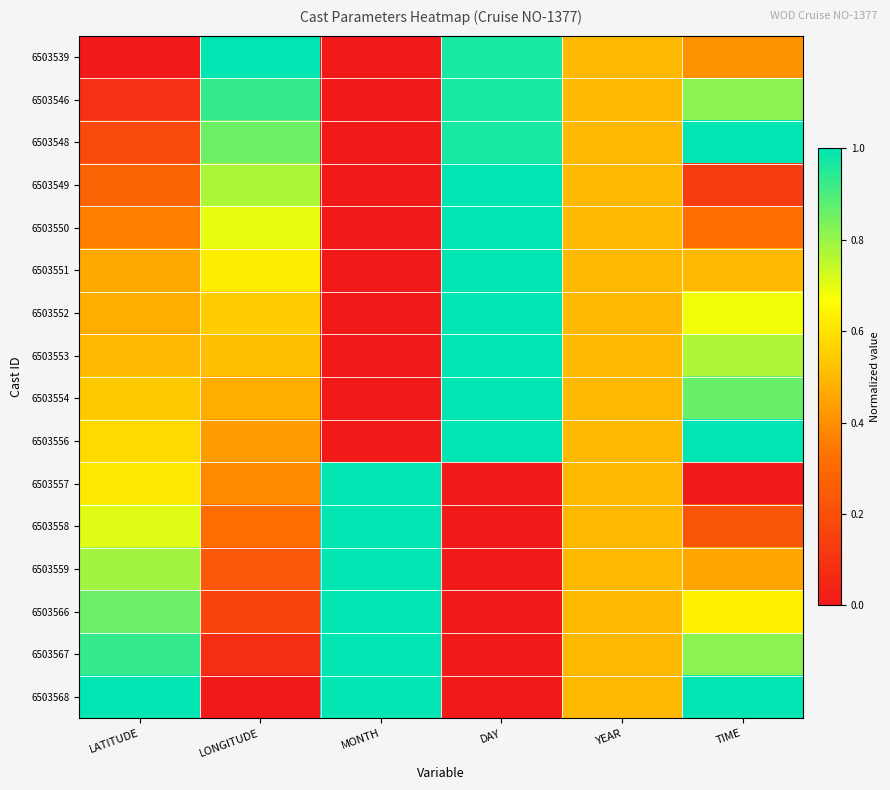

Which series changed the most between MONTH and YEAR?

6503539